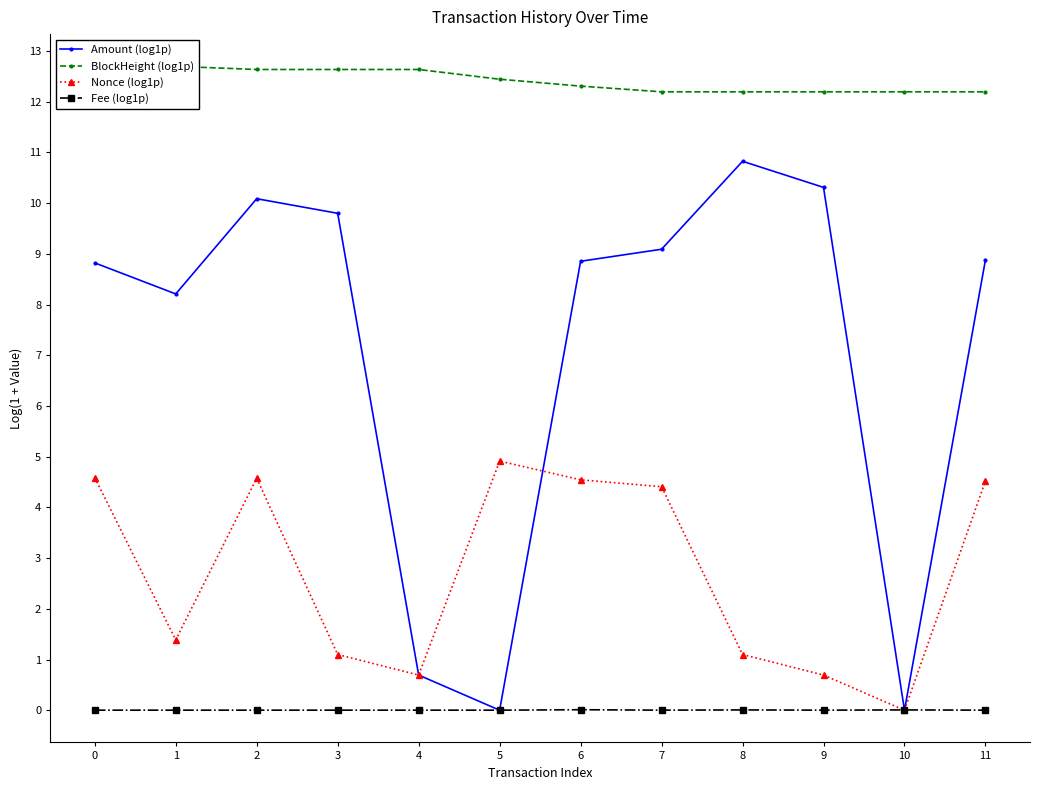

How many lines are shown in the chart?

4